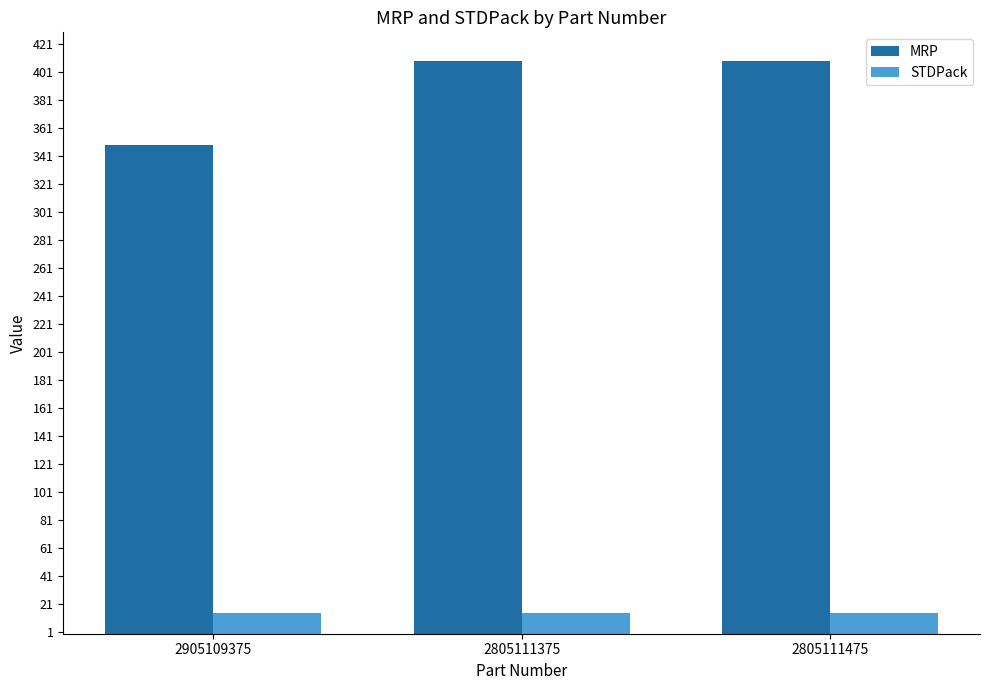

What is the sum of all MRP values?

1167